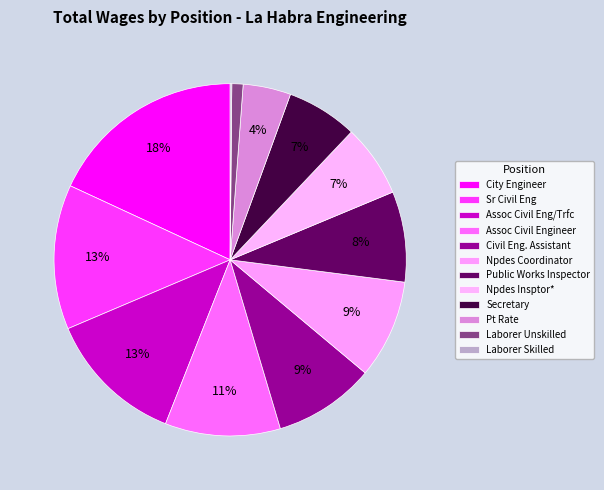

To the nearest percent, what portion does Public Works Inspector represent?

8%